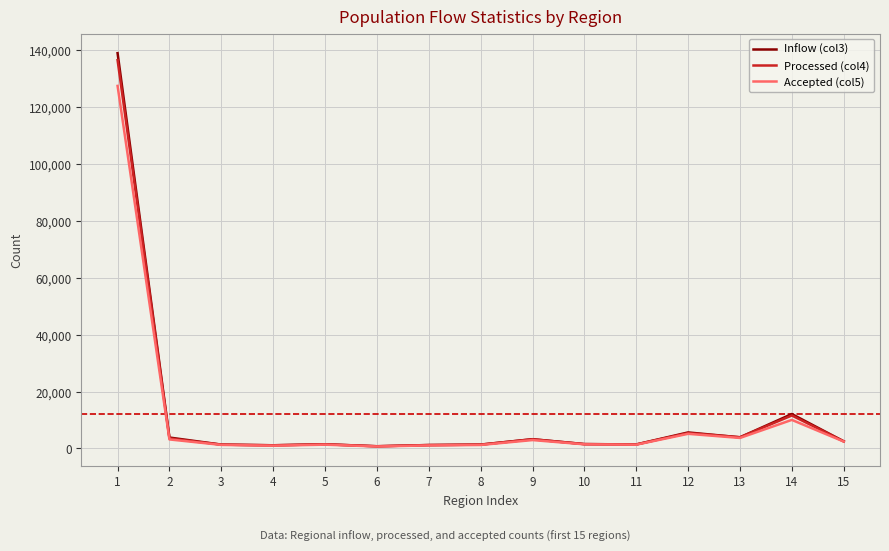

What is the maximum value shown in the chart?

139043